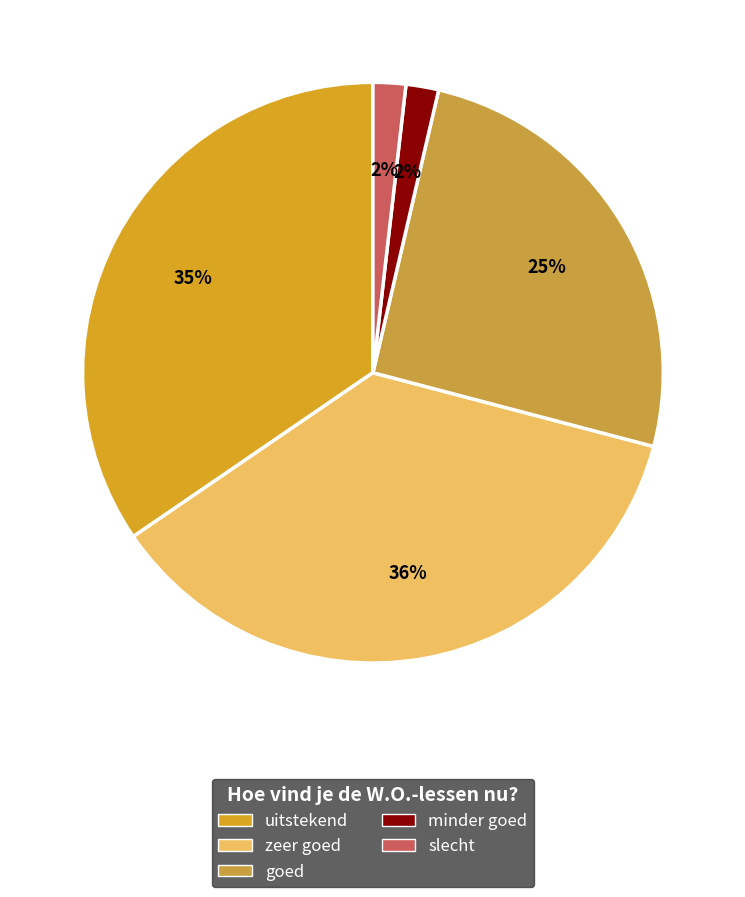

What is the total percentage of goed and slecht?

27.3%